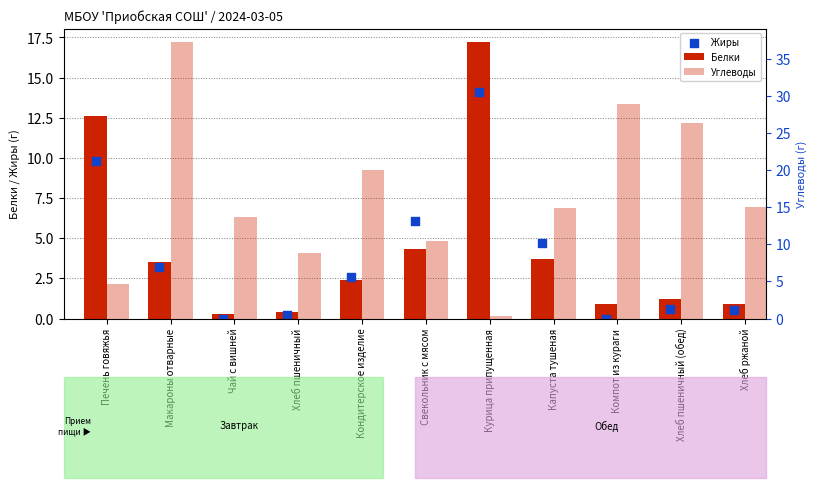

What are all the series names shown in the legend?

Белки, Жиры, Углеводы